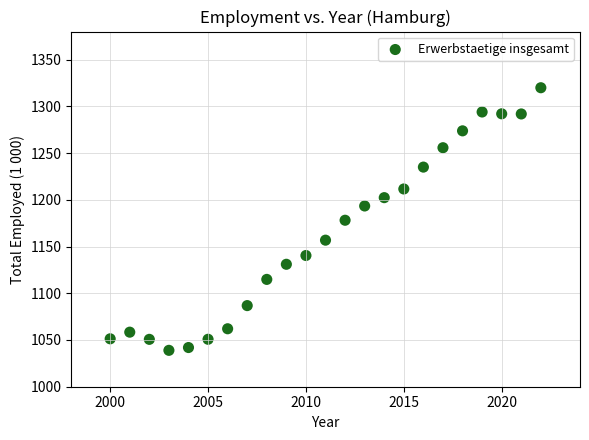

What is the range of X values (max minus min)?

22.0